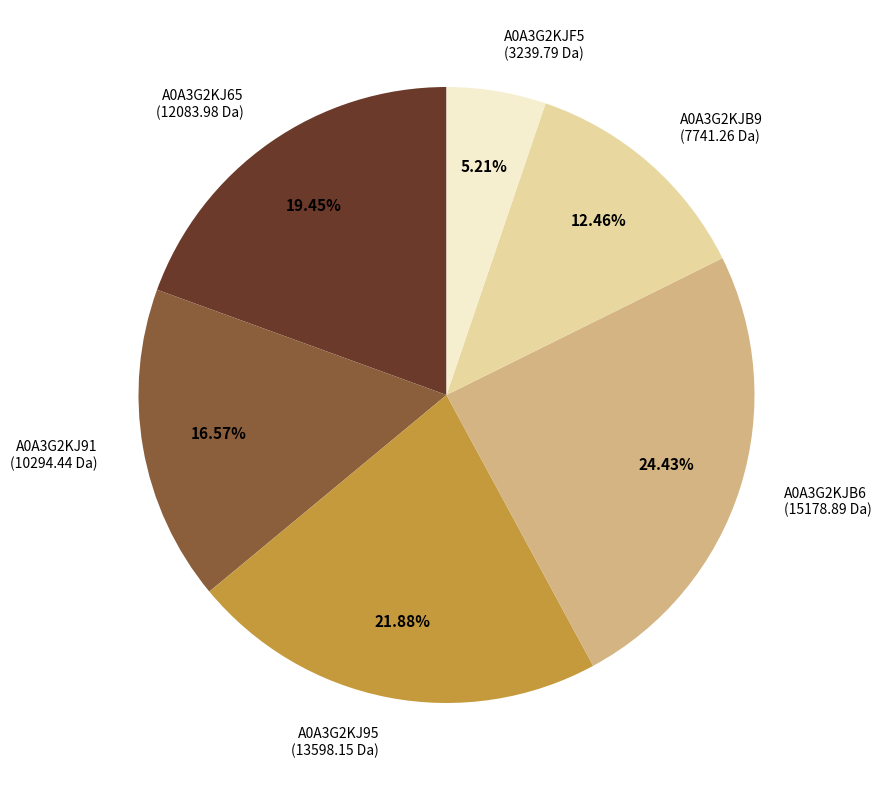

Is it true that A0A3G2KJ95 is 22% of the pie?

True